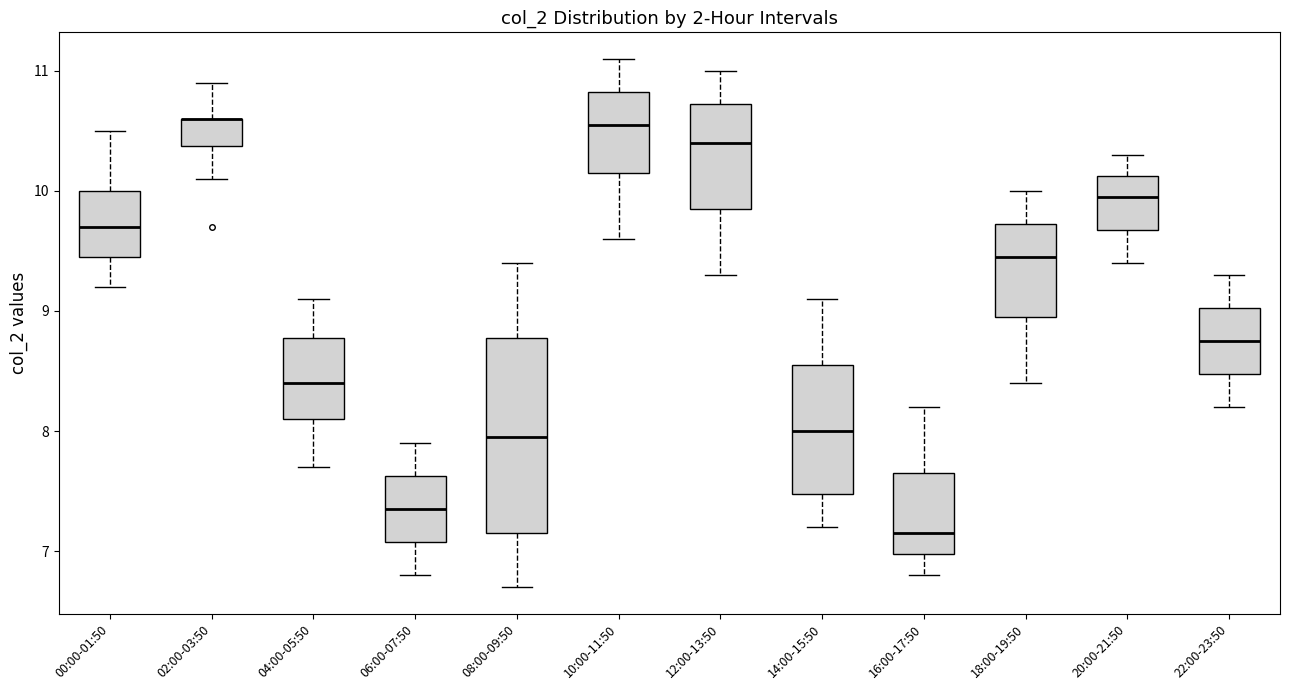

Where does the lower whisker of the box for 12:00-13:50 end on the y-axis? The values are not printed on the chart, so give them approximately, as read against the axis.

9.3